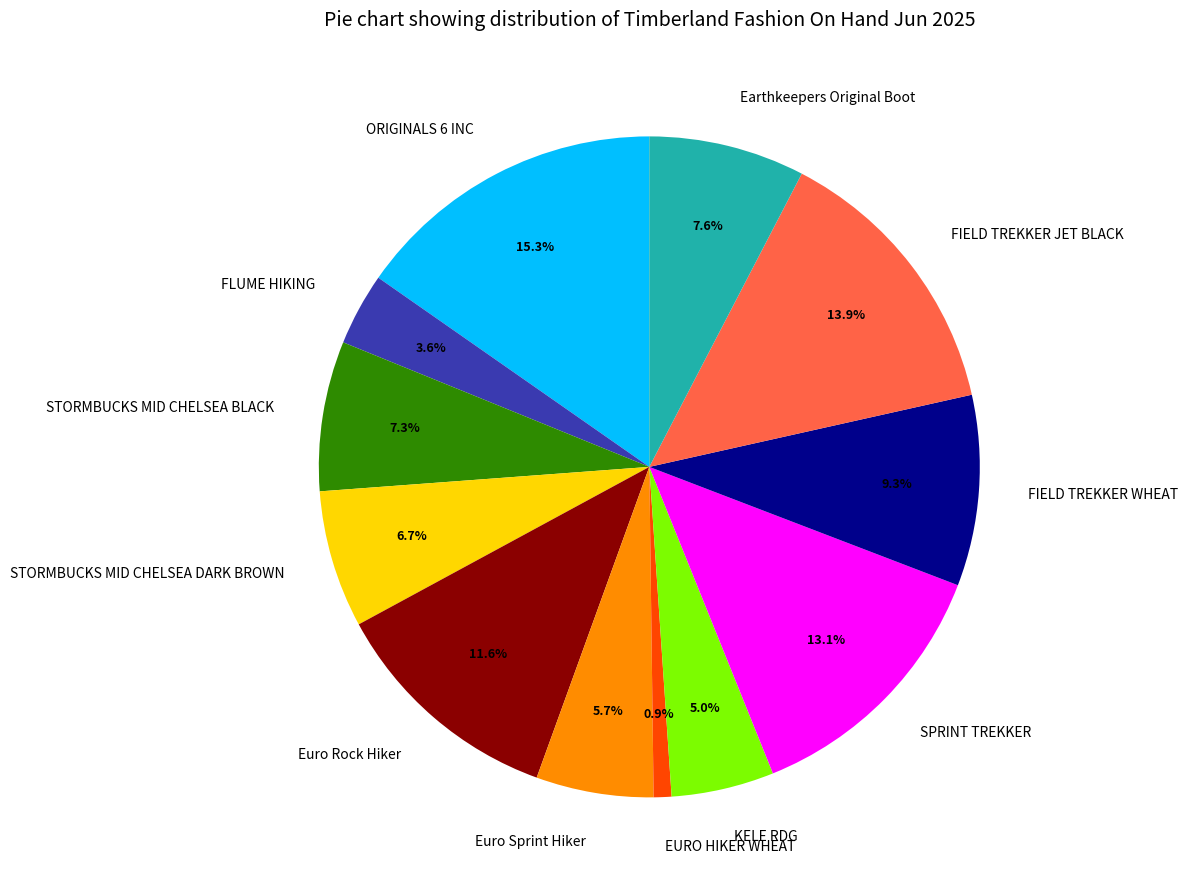

What is the largest slice in the pie chart?

ORIGINALS 6 INC